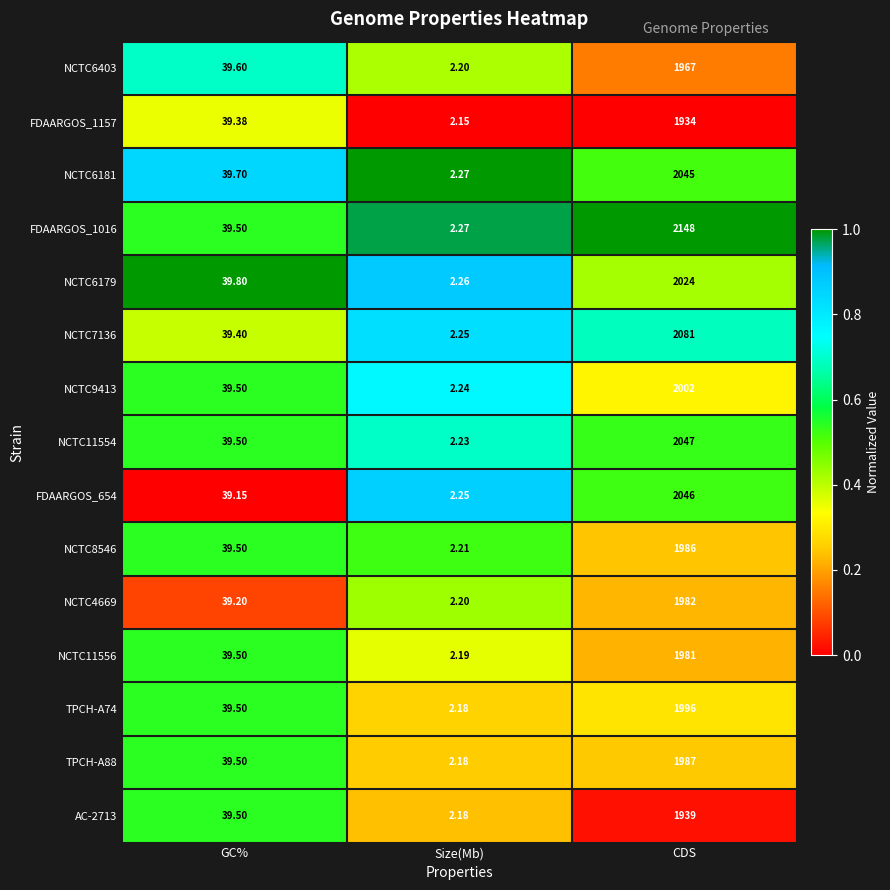

Is the value of FDAARGOS_1157 at CDS greater than the value of NCTC6179 at GC%?

Yes